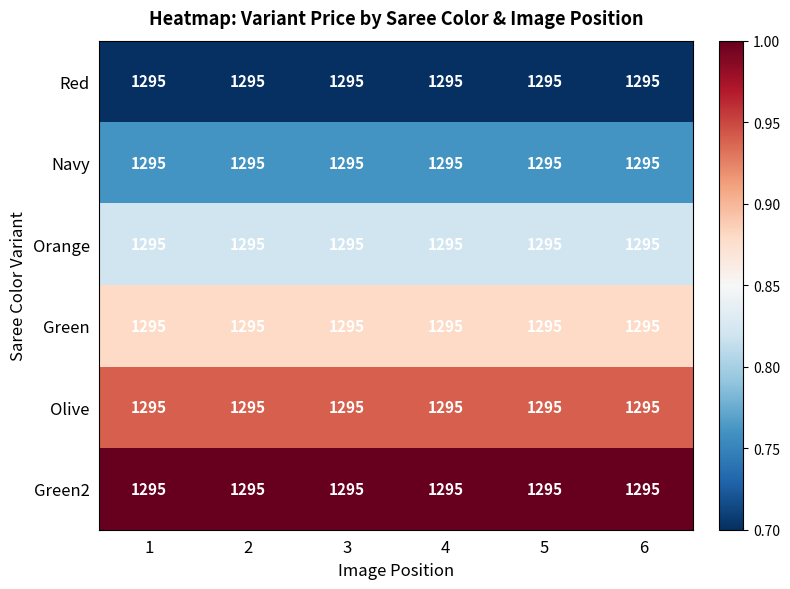

At which category is the sum across all series the highest?

1